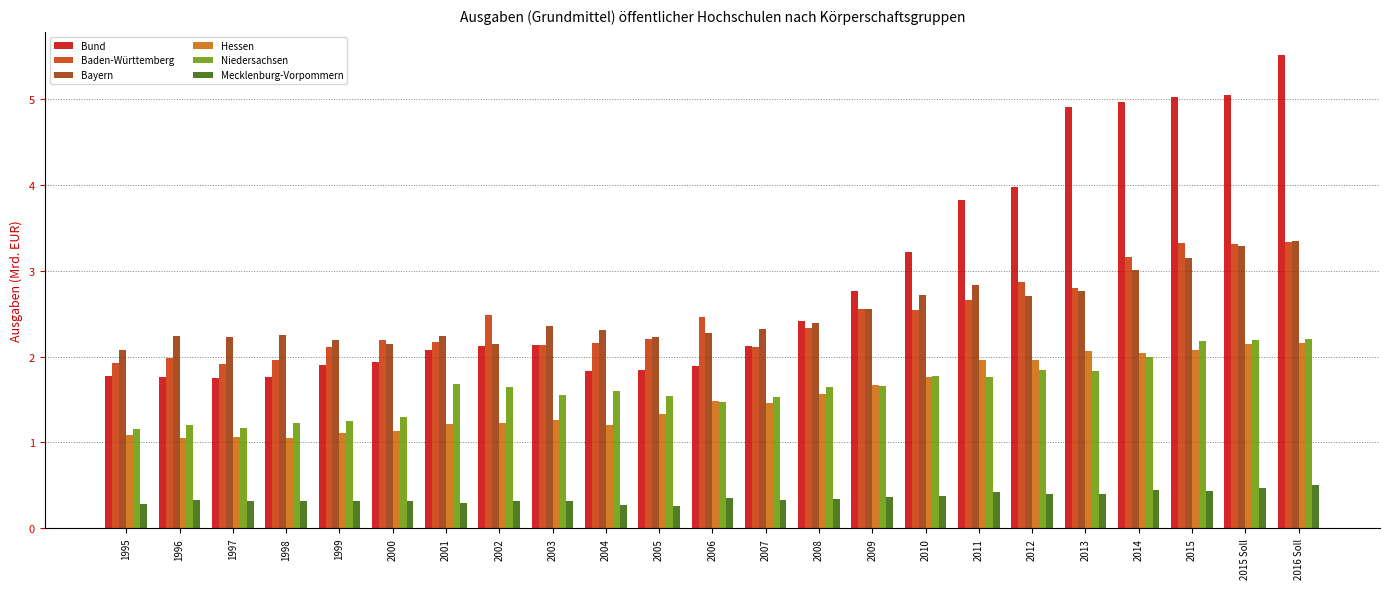

What is the minimum value for Niedersachsen?

1.2